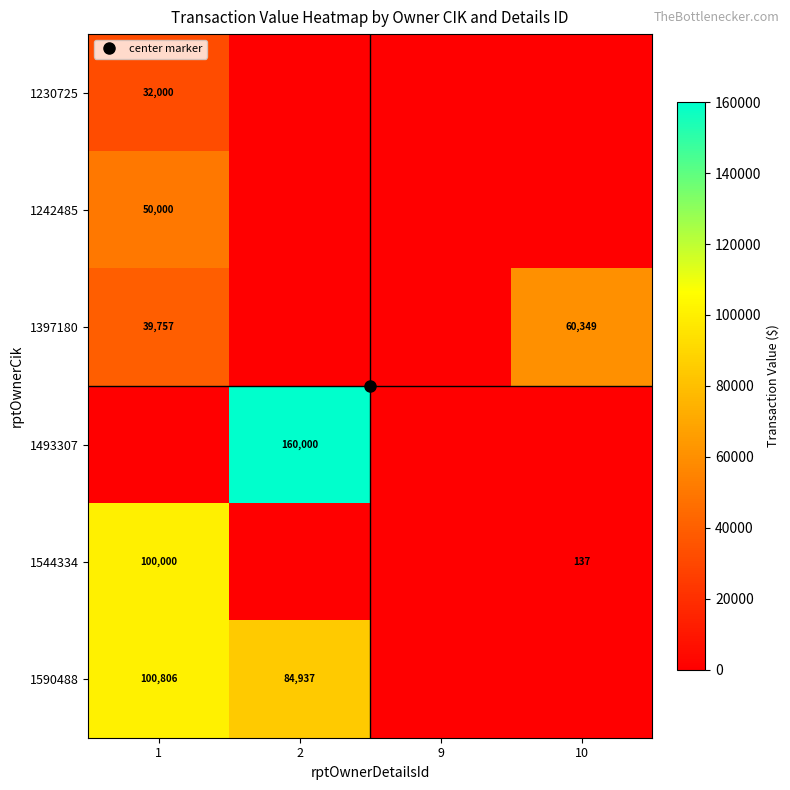

The value of 1230725 at 10 is 0. True or false?

True